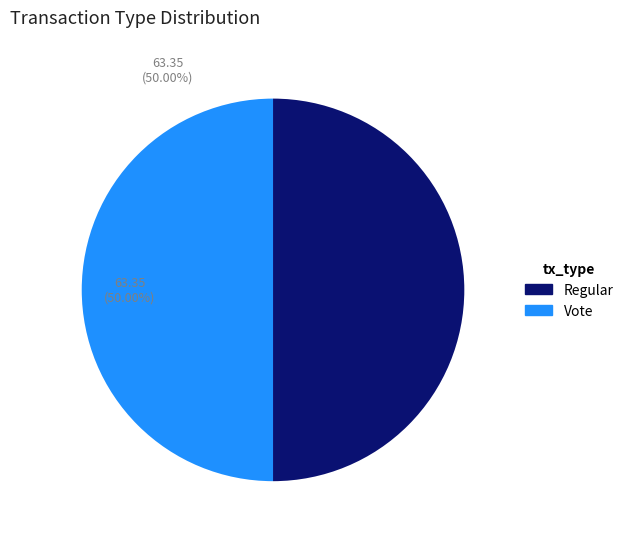

How many slices are in this pie chart?

2